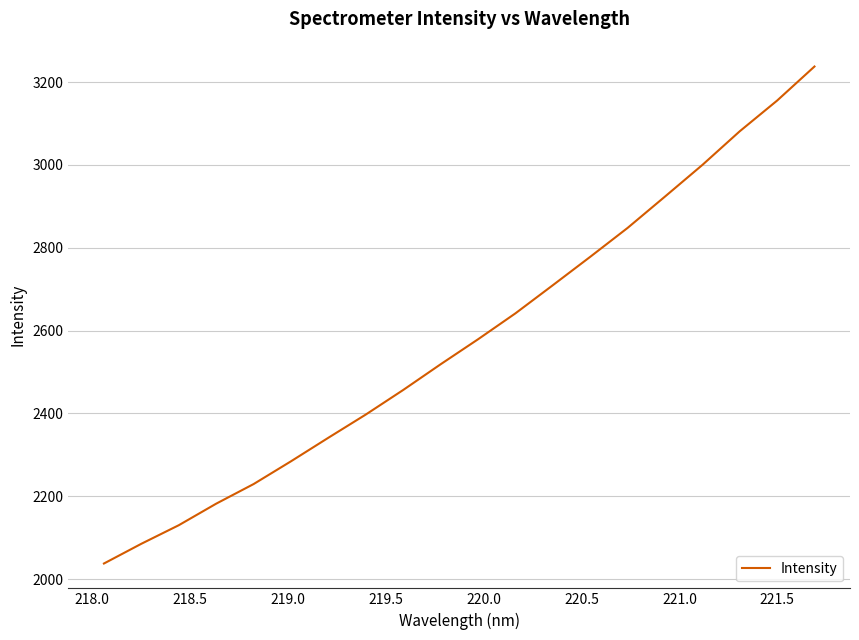

What is the greatest value displayed?

3237.6